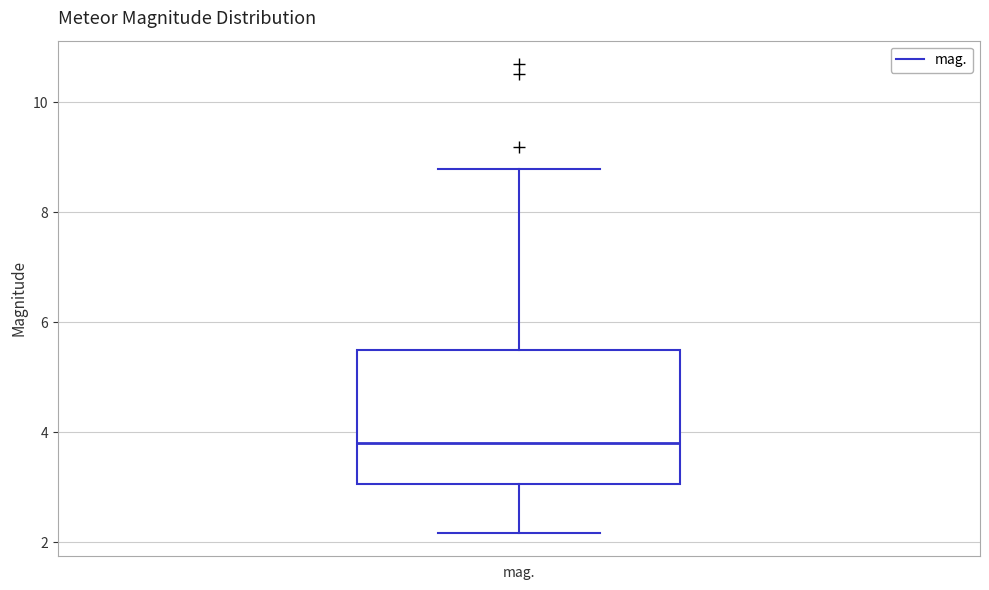

Where is the lower edge of the box for mag. on the y-axis? The values are not printed on the chart, so give them approximately, as read against the axis.

3.0